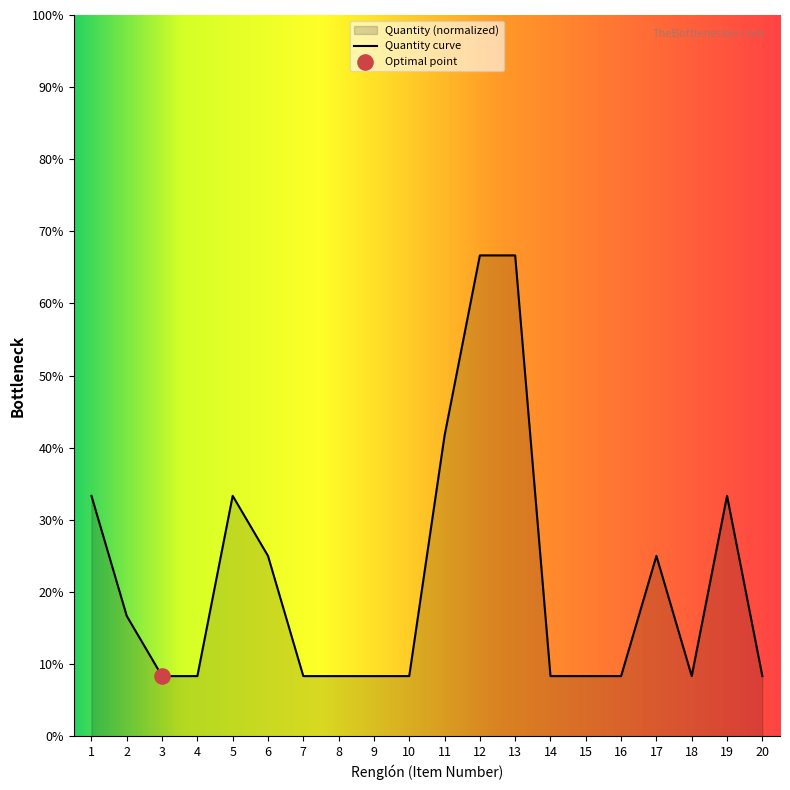

What is the change in value from 3 to 6?

+16.7